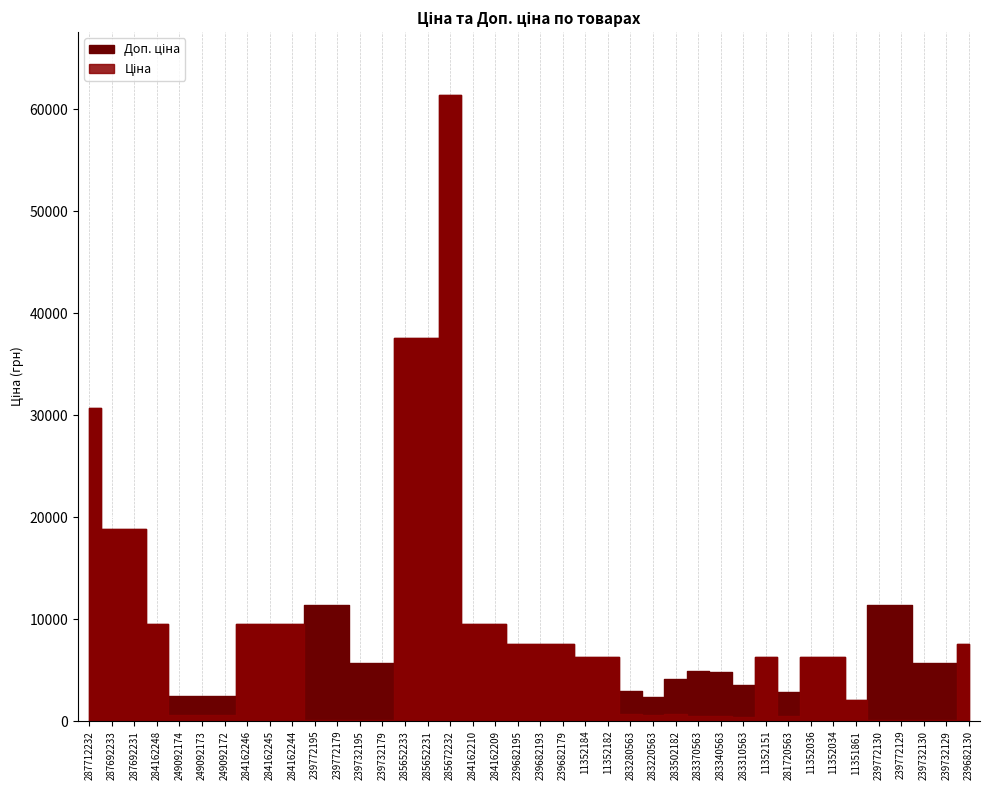

What is the difference between the maximum and second lowest values in the Доп. ціна series?

59067.7